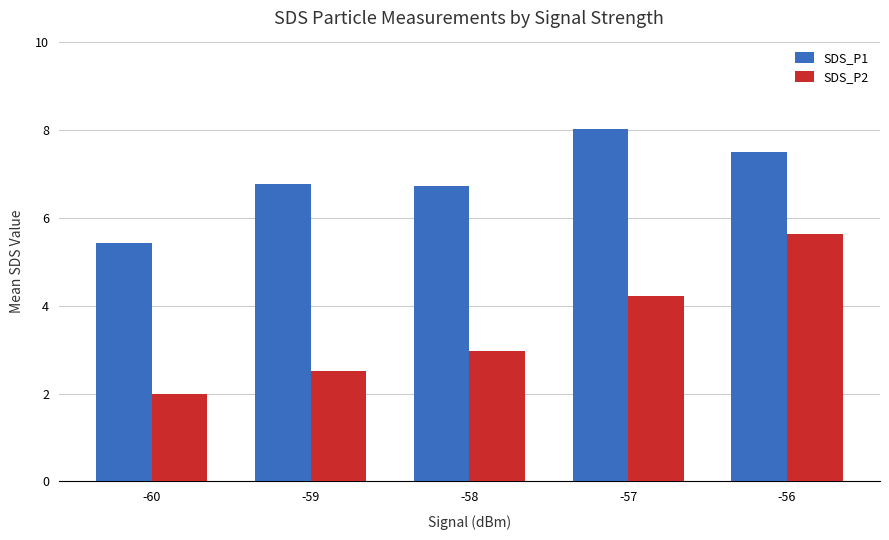

What is the value of the SDS_P1 bar at the 5th from the left?

7.5